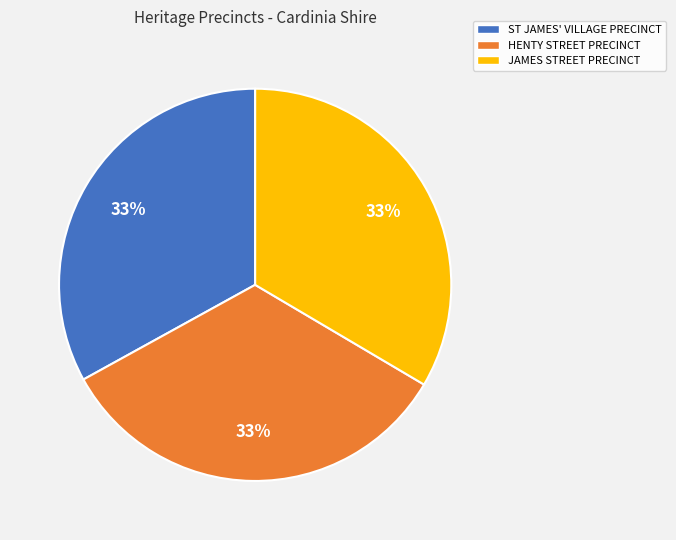

Count the number of slices in the pie.

3